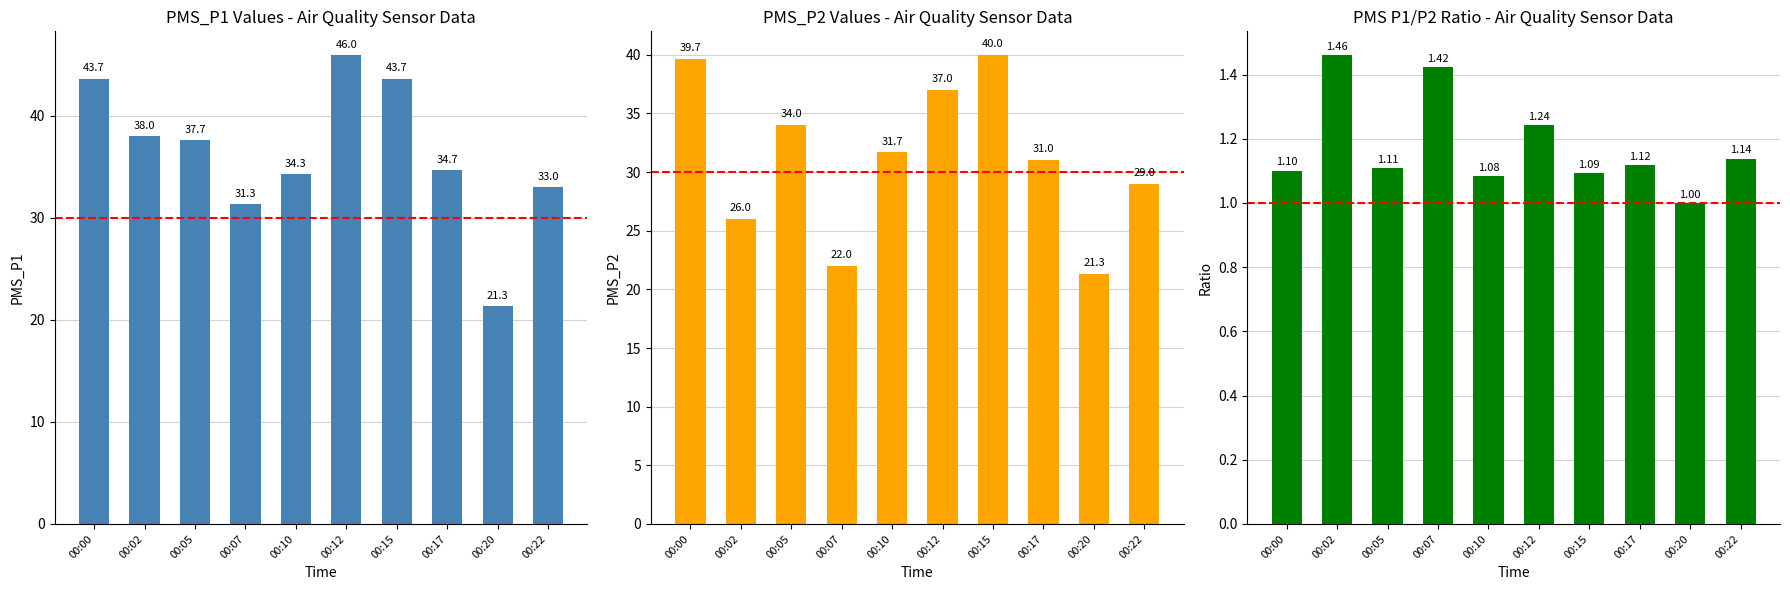

How many groups of bars are there?

10